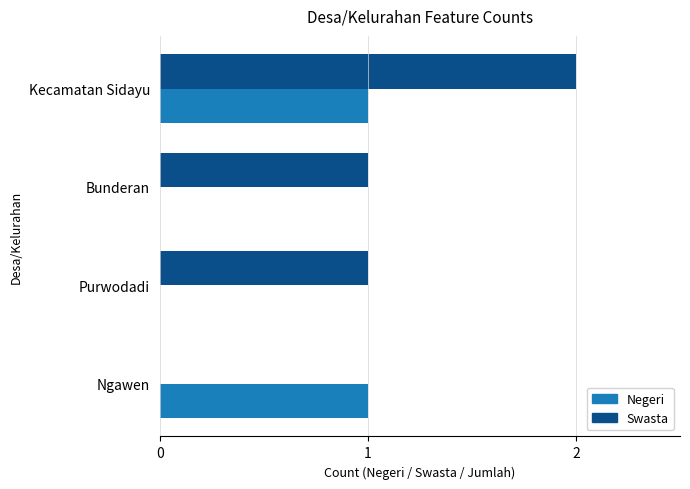

At which category is the sum across all series the highest?

Kecamatan Sidayu